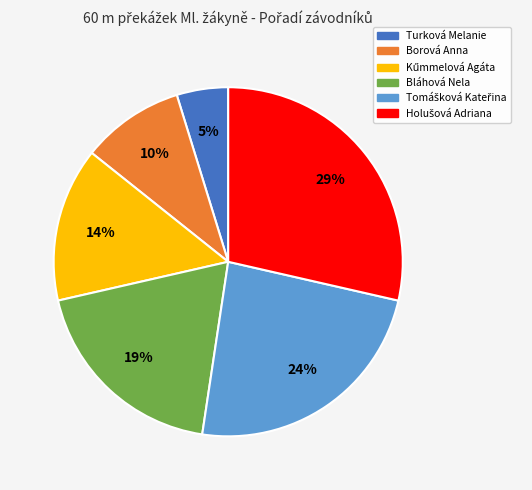

To the nearest percent, what is the difference between the largest and smallest slice percentages?

24%